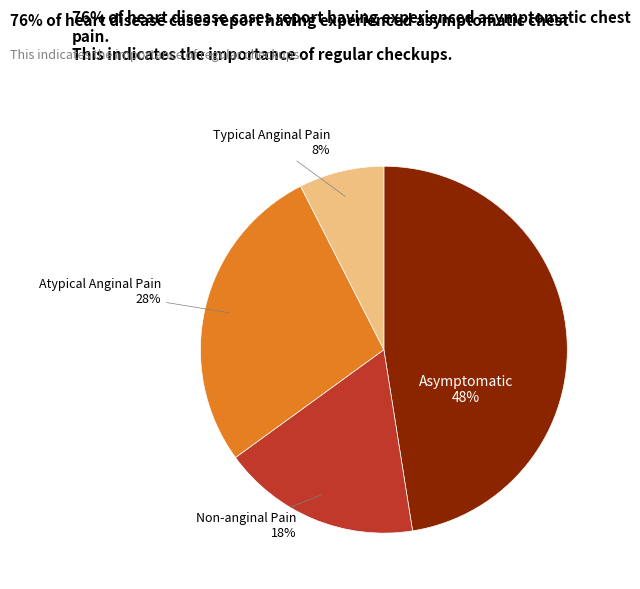

Does any single category account for the majority?

No